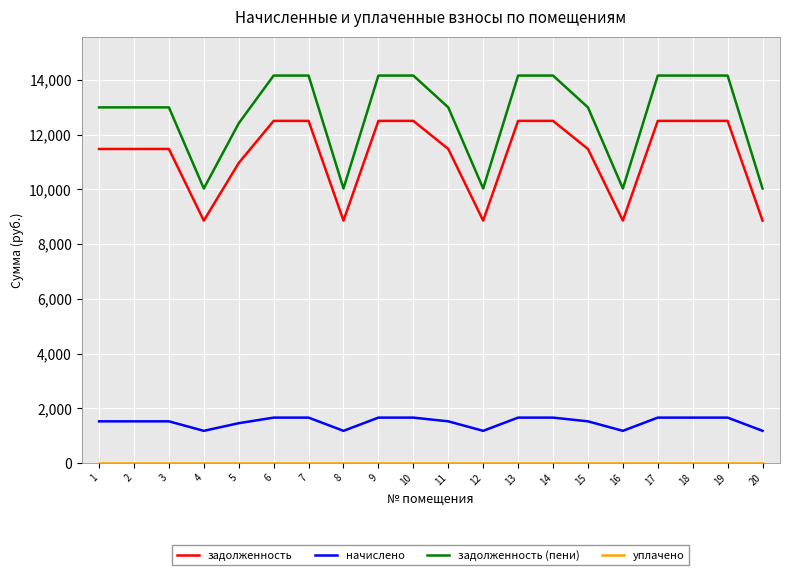

Is the value of задолженность (пени) at 10 greater than the value of начислено at 17?

Yes